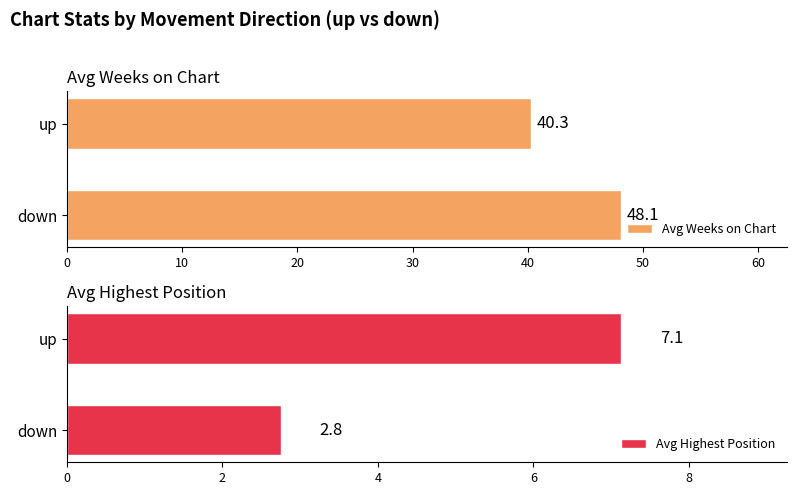

What is the average value of the Avg Weeks on Chart series?

44.2